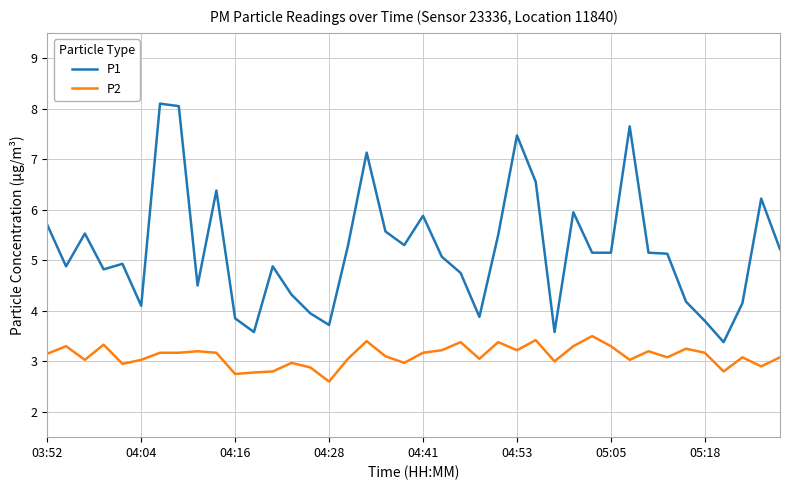

List the series in order of their overall mean, highest first.

P1, P2